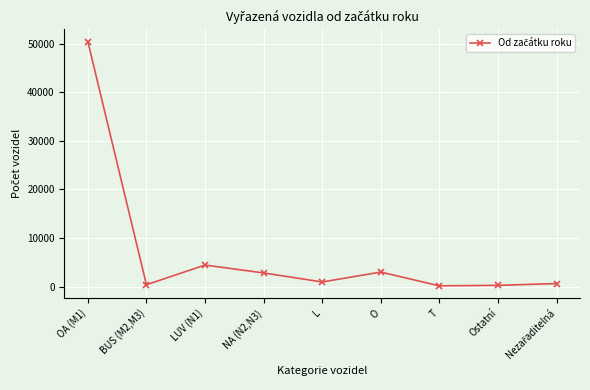

Where is the first local minimum?

BUS (M2,M3)